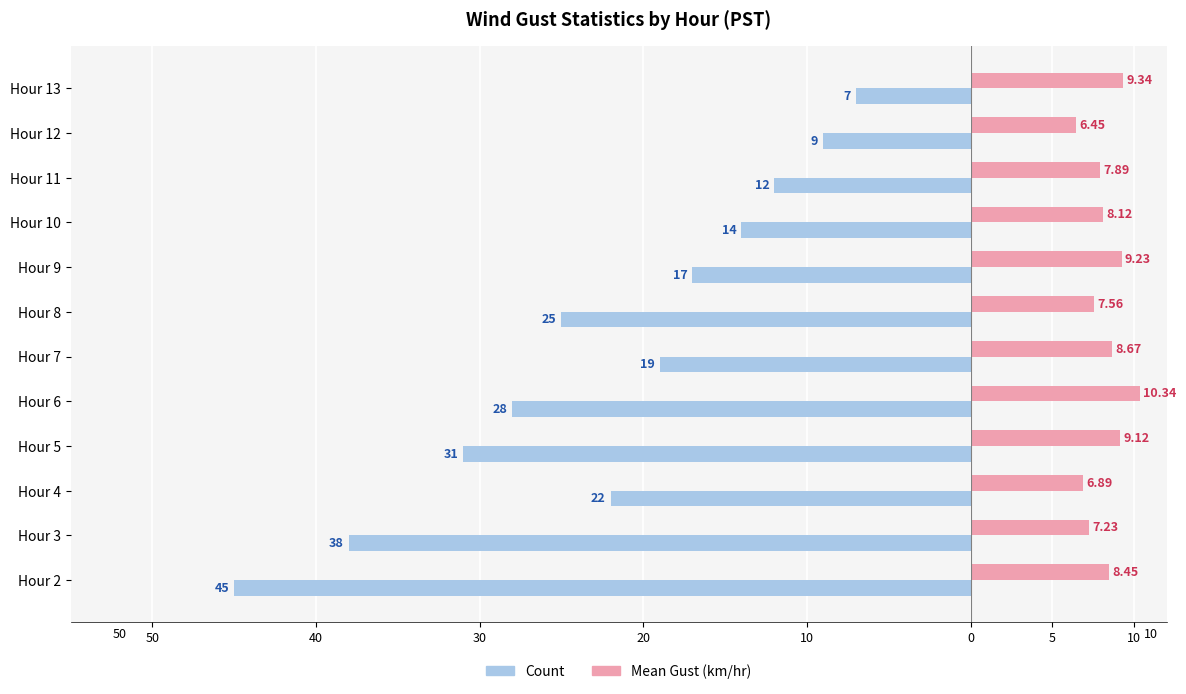

What are all the series names shown in the legend?

Count, Mean Gust (km/hr)